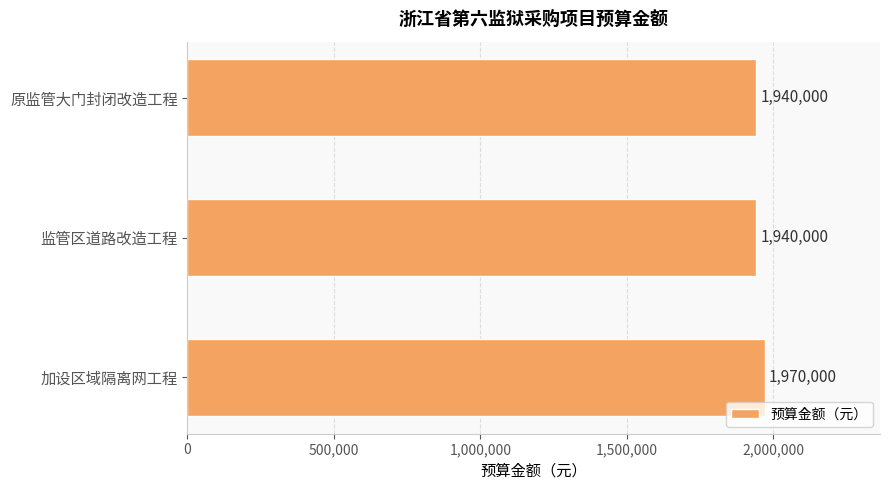

What is the maximum value shown in the chart?

1970000